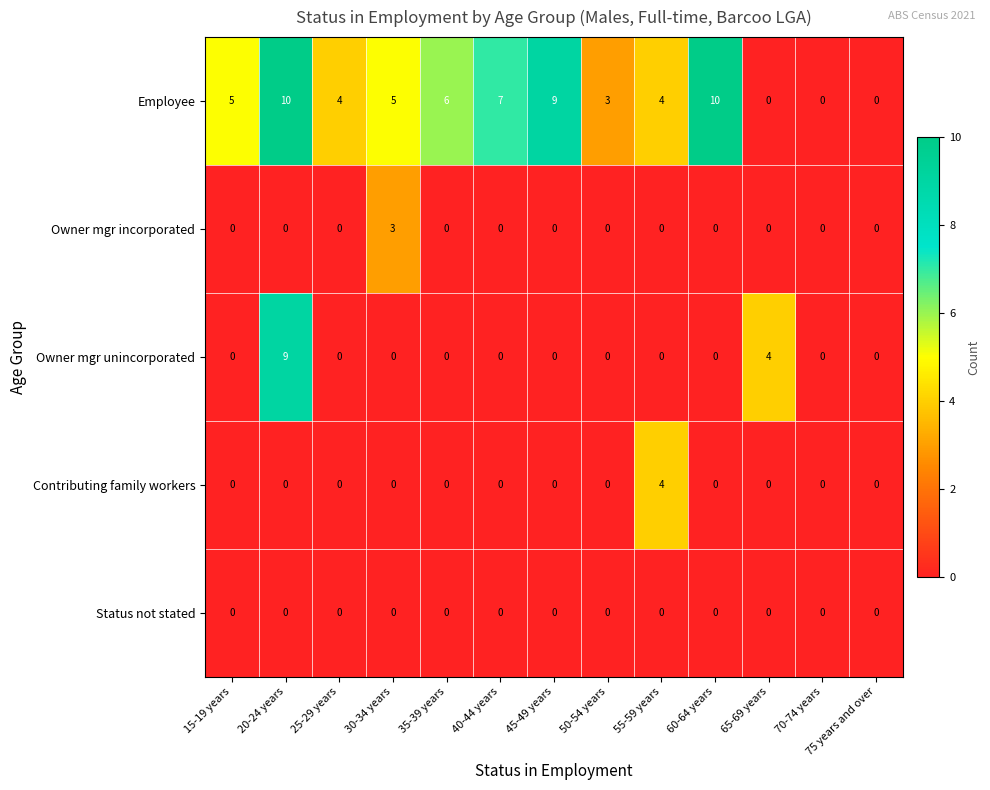

Is the value of Employee at 60-64 years greater than the value of Owner mgr unincorporated at 15-19 years?

Yes